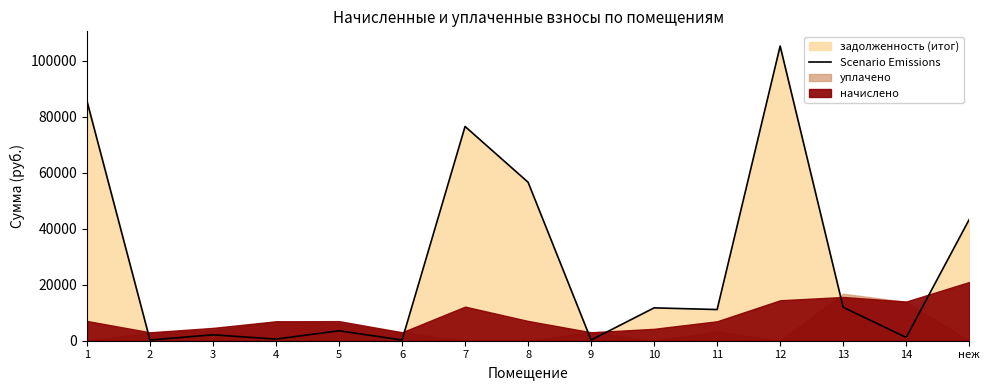

Which category has the lowest value across all series?

2